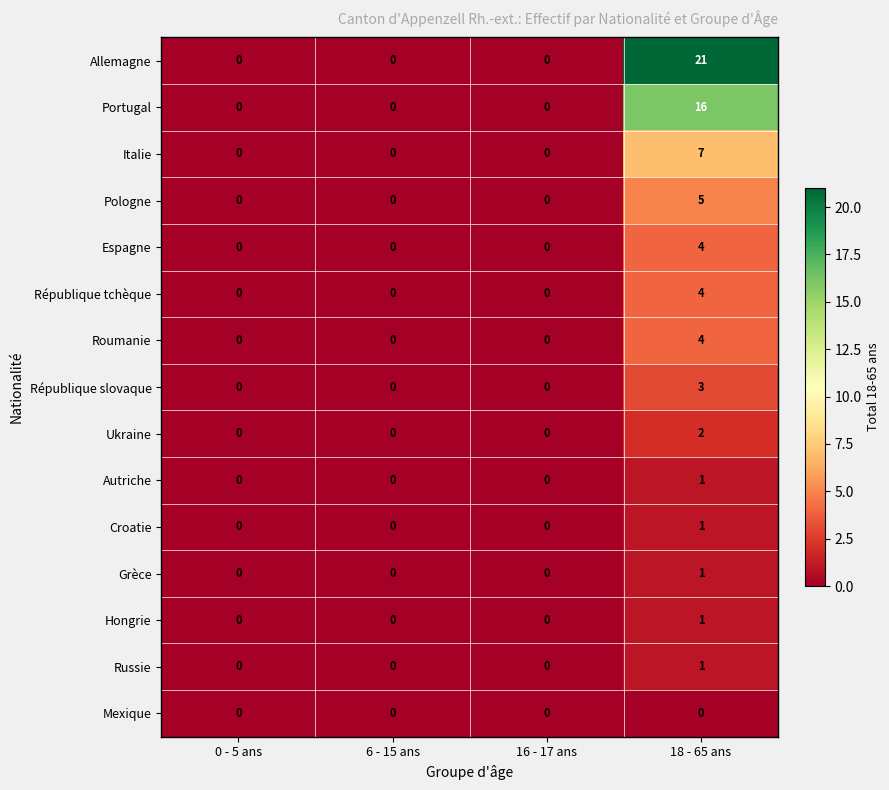

The value of République tchèque at 6 - 15 ans is 2. True or false?

False